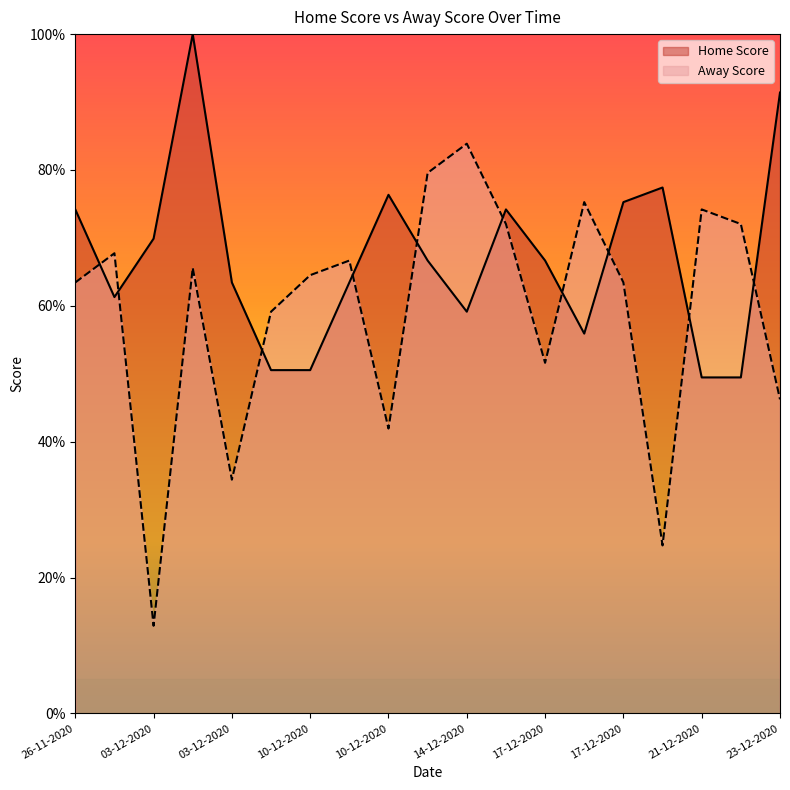

Between which two adjacent categories do Away Score and Home Score first intersect?

26-11-2020 and 03-12-2020